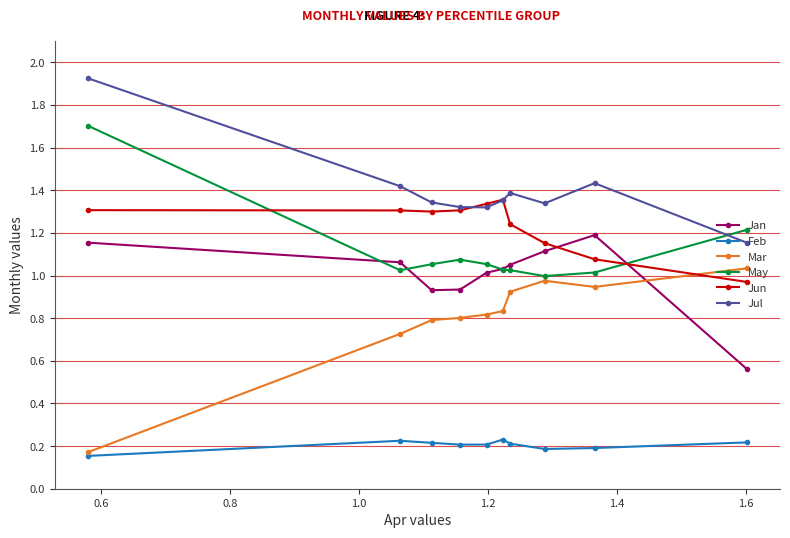

What is the sum of all May values?

11.2